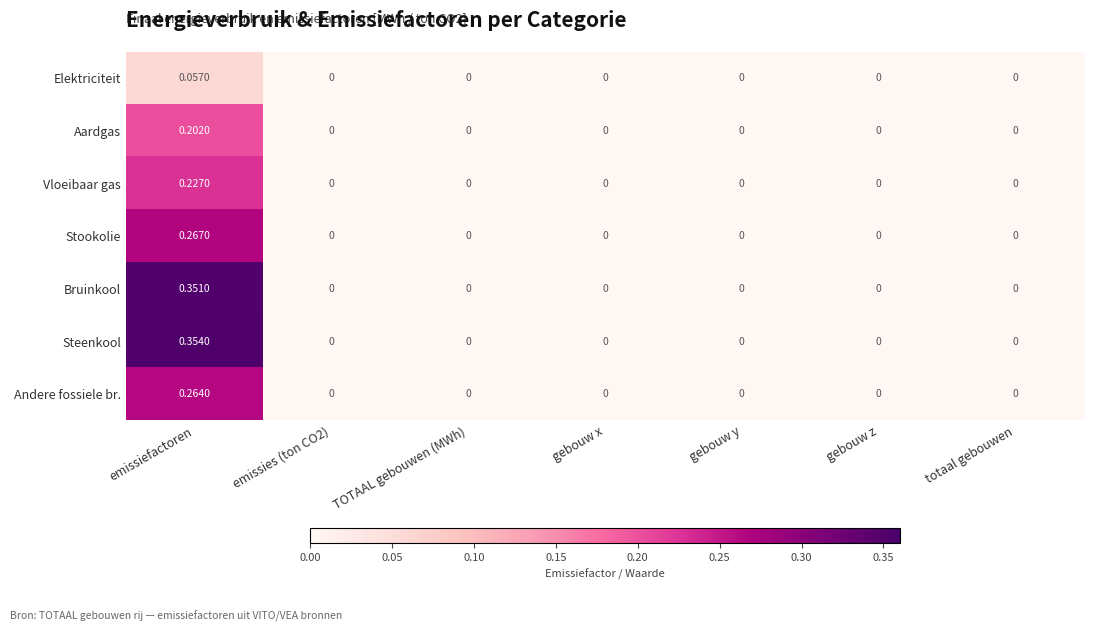

Which series has the largest total across all categories?

Steenkool